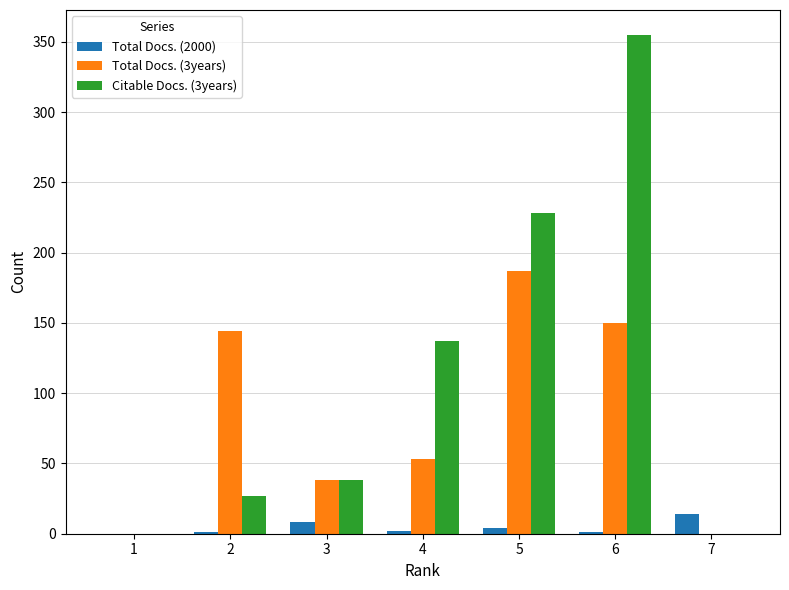

The value of Citable Docs. (3years) at 7 is 0. True or false?

True